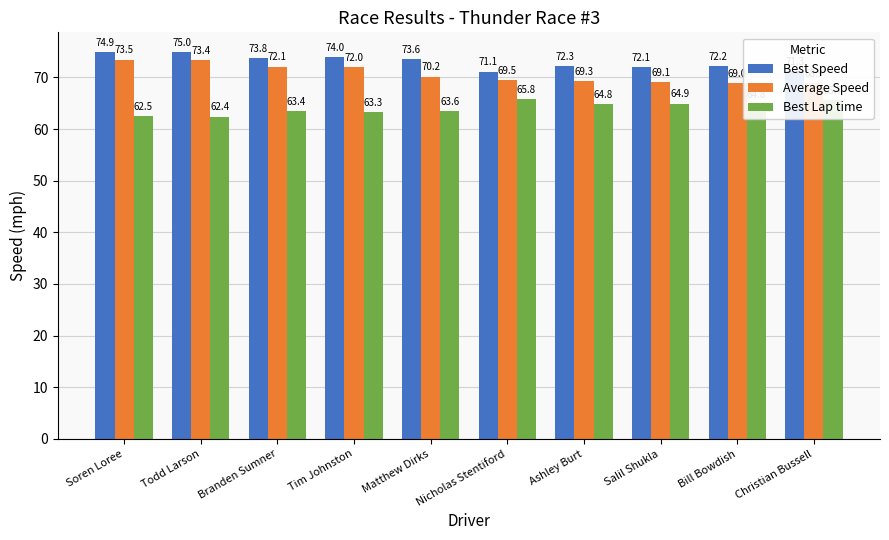

The Best Lap time series shows 114.1 at Nicholas Stentiford. True or false?

False